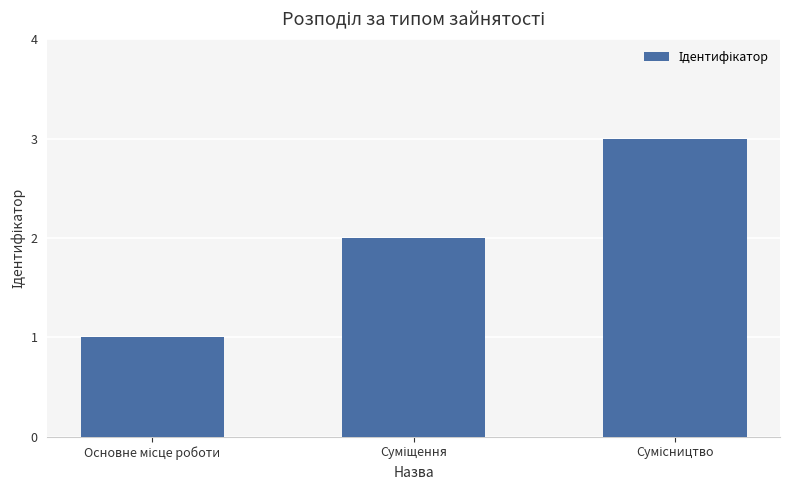

What is the maximum value shown in the chart?

3